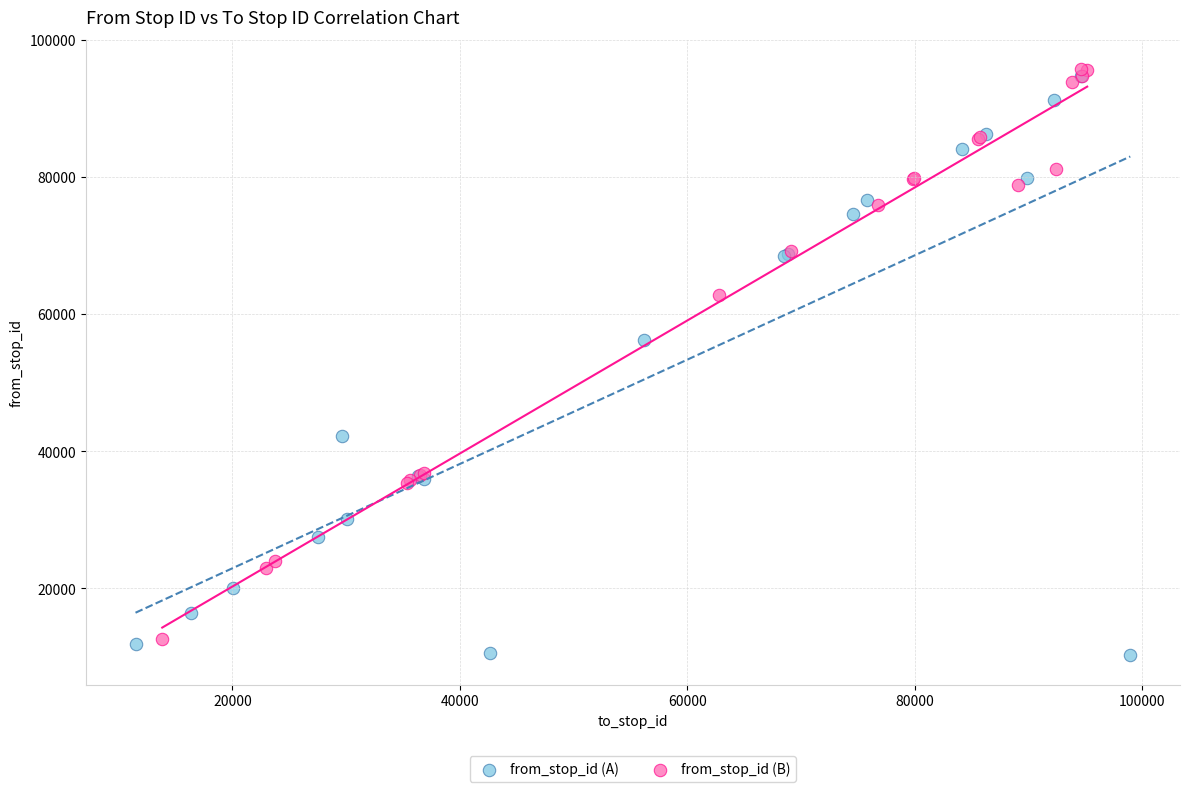

Which series reaches the minimum Y coordinate?

from_stop_id (A)